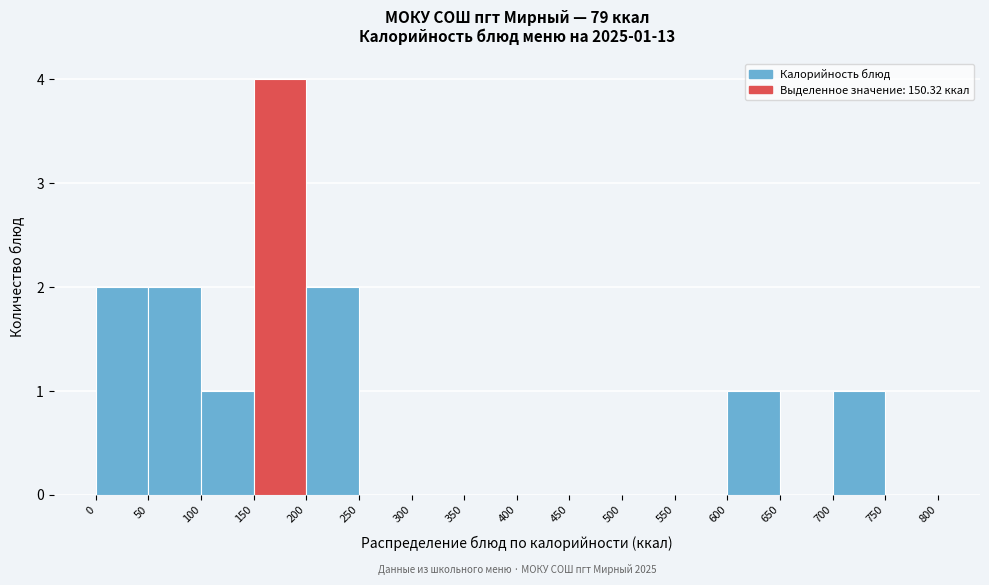

Over which range of the x-axis is the bar tallest?

150 to 200